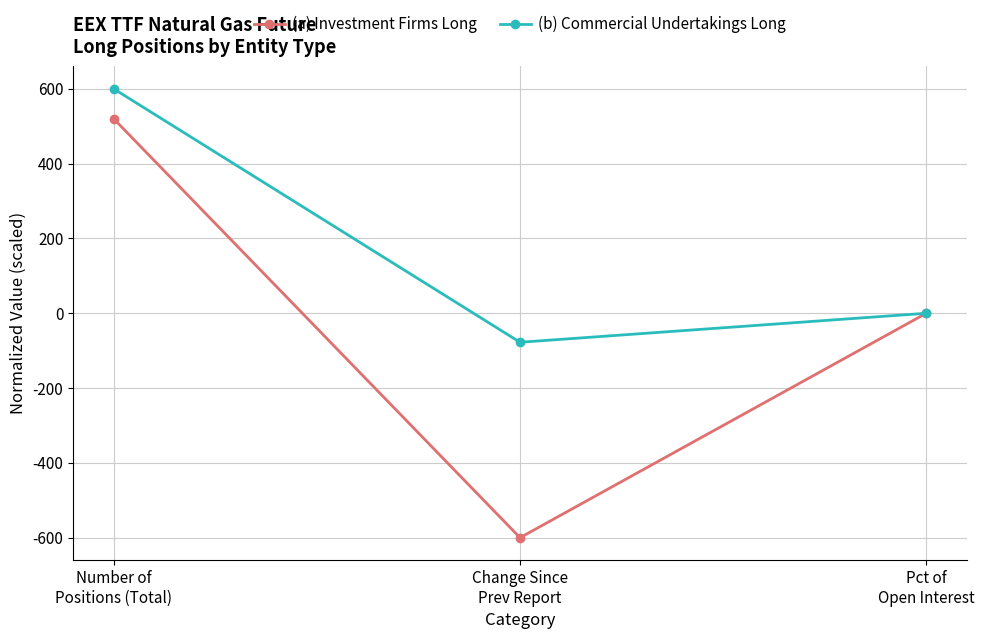

Which series has the largest total across all categories?

(b) Commercial Undertakings Long